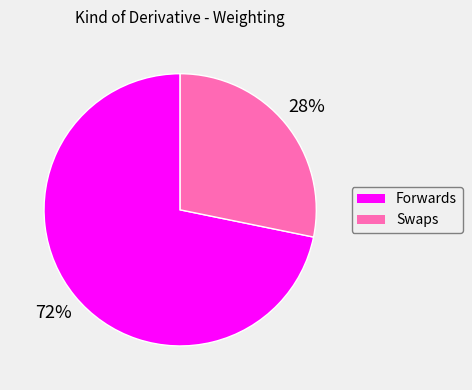

Which category has the smallest portion of the pie?

Swaps